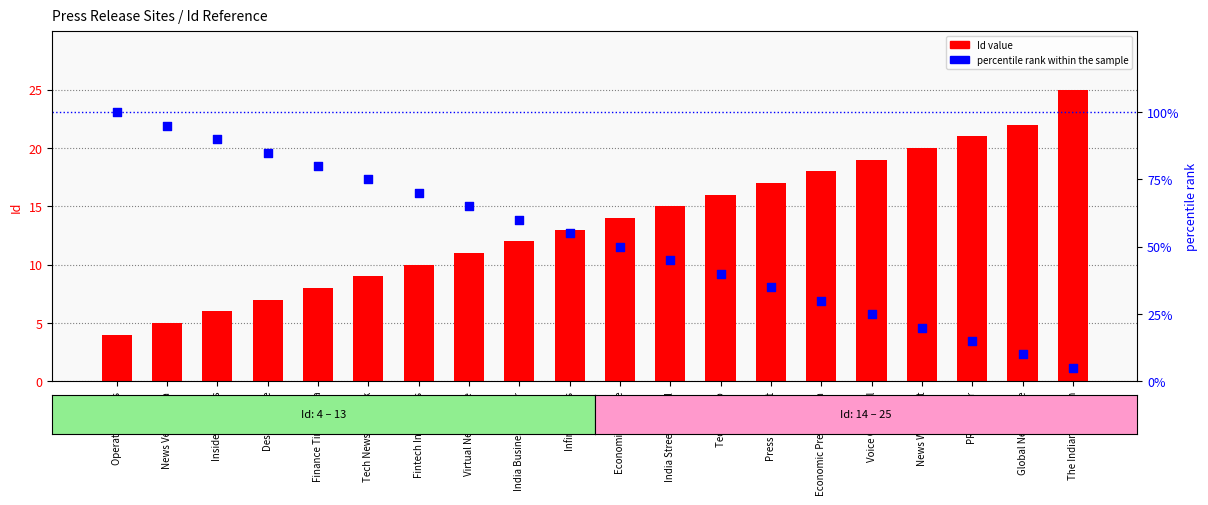

Which series reaches the minimum Y coordinate?

Id value